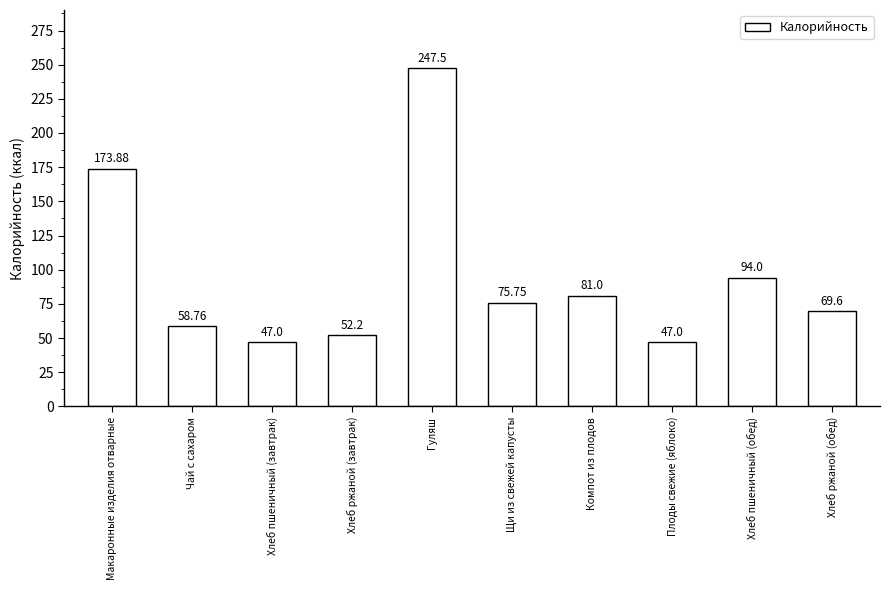

Reading left to right, extract all data points from this chart.

173.9	58.8	47.0	52.2	247.5	75.8	81.0	47.0	94.0	69.6